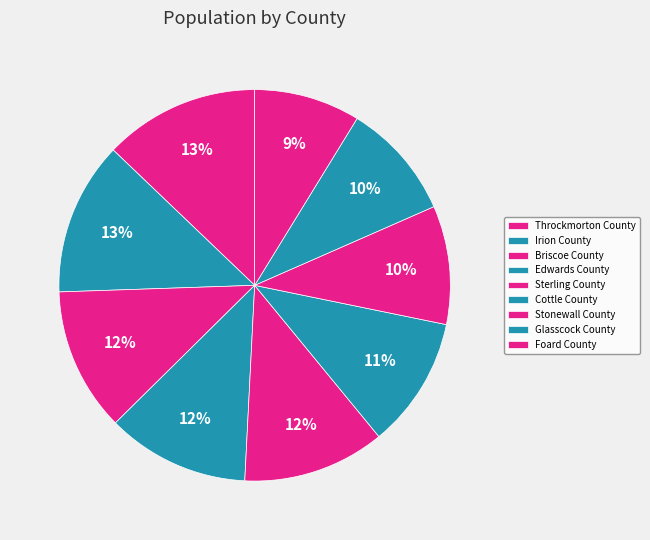

To the nearest percent, what is the difference between the largest and smallest slice percentages?

4%